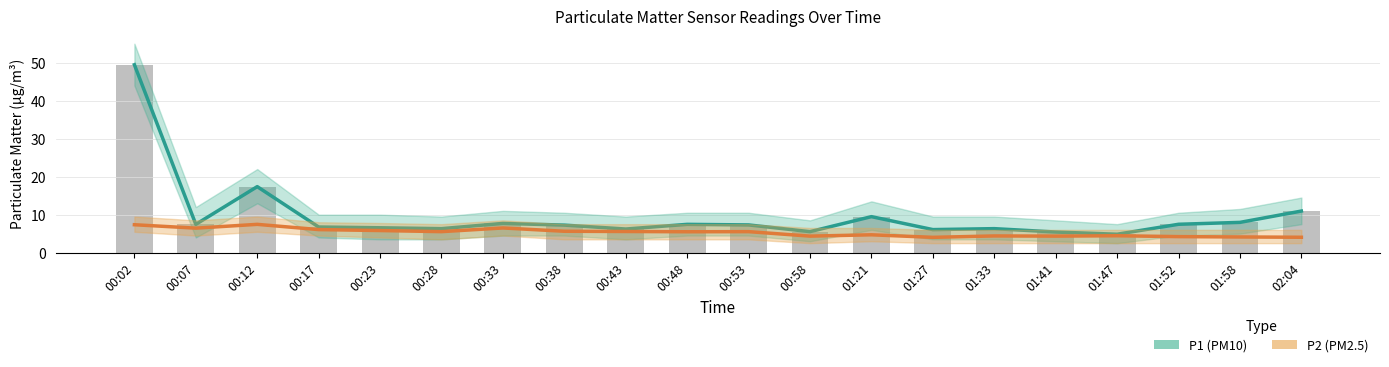

At how many categories does at least one series exceed 20?

1